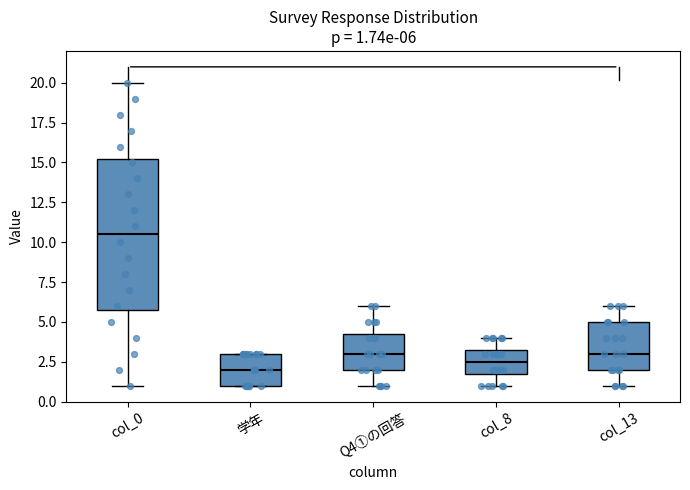

Which box is the tallest, from its lower edge to its upper edge?

col_0